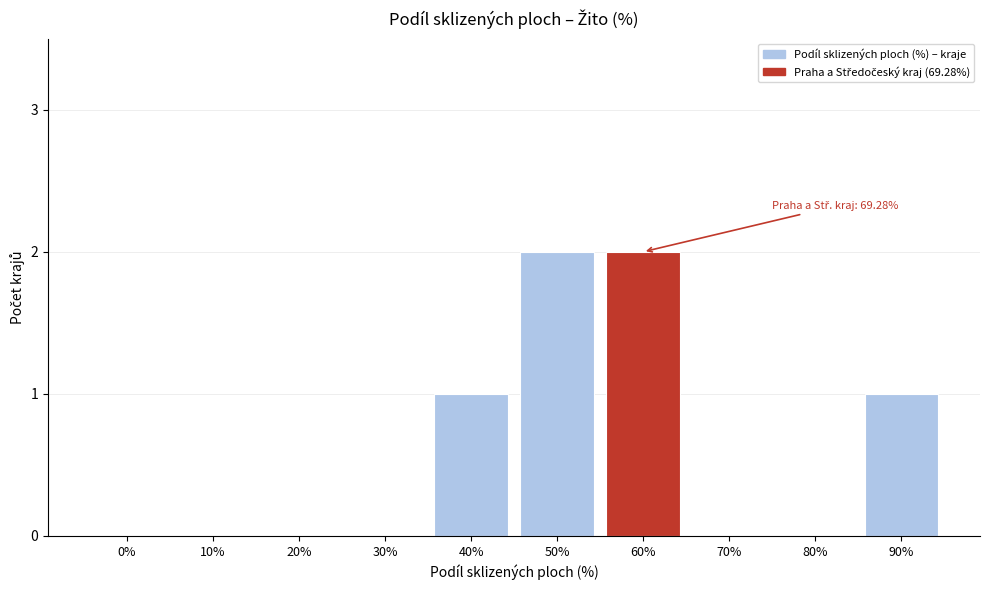

Reading left to right, extract all data points from this chart.

0%=0	10%=0	20%=0	30%=0	40%=1	50%=2	60%=2	70%=0	80%=0	90%=1